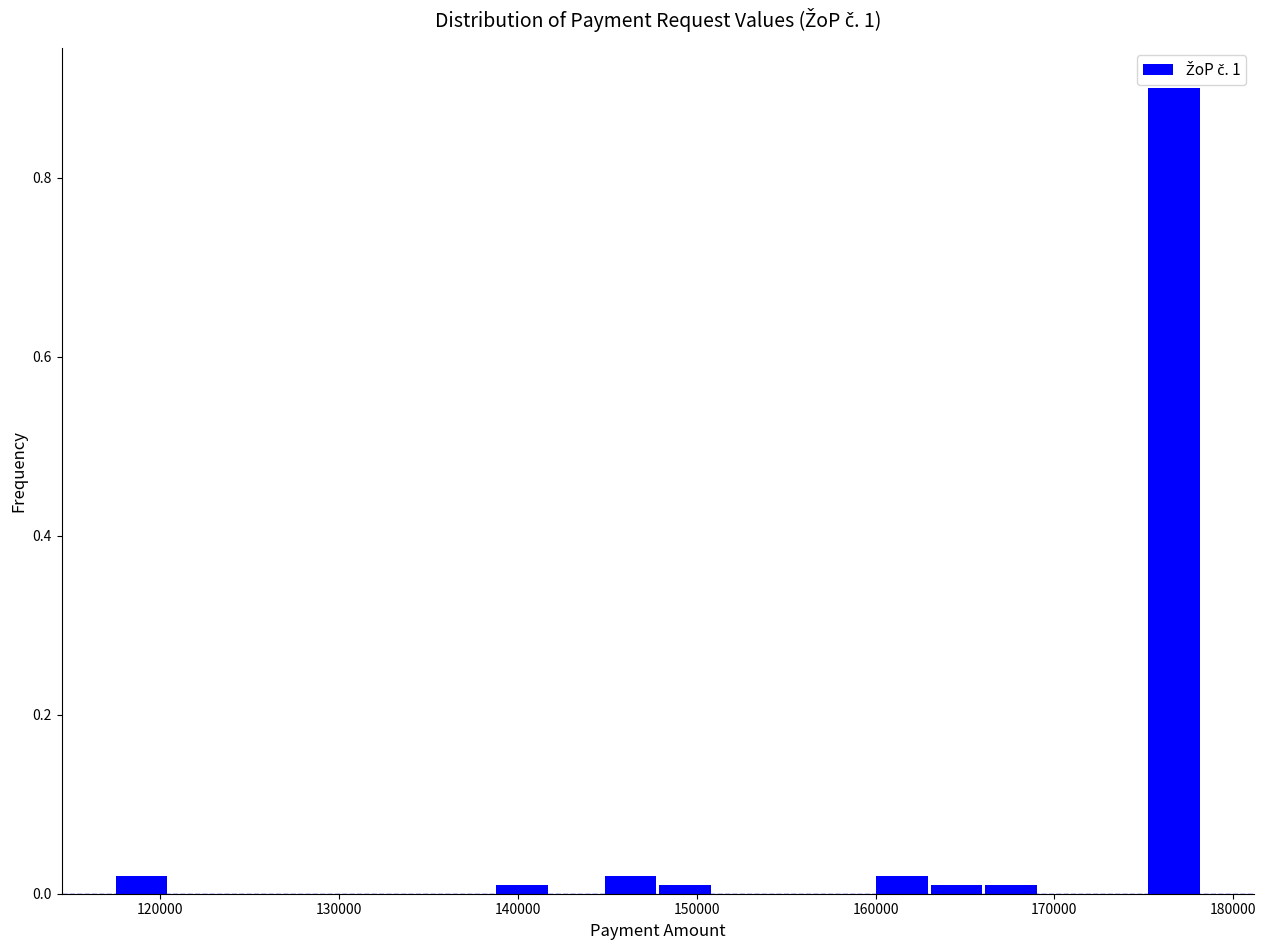

Around what value on the x-axis is the tallest bar? Give the approximate position of its centre, as read against the axis.

177000